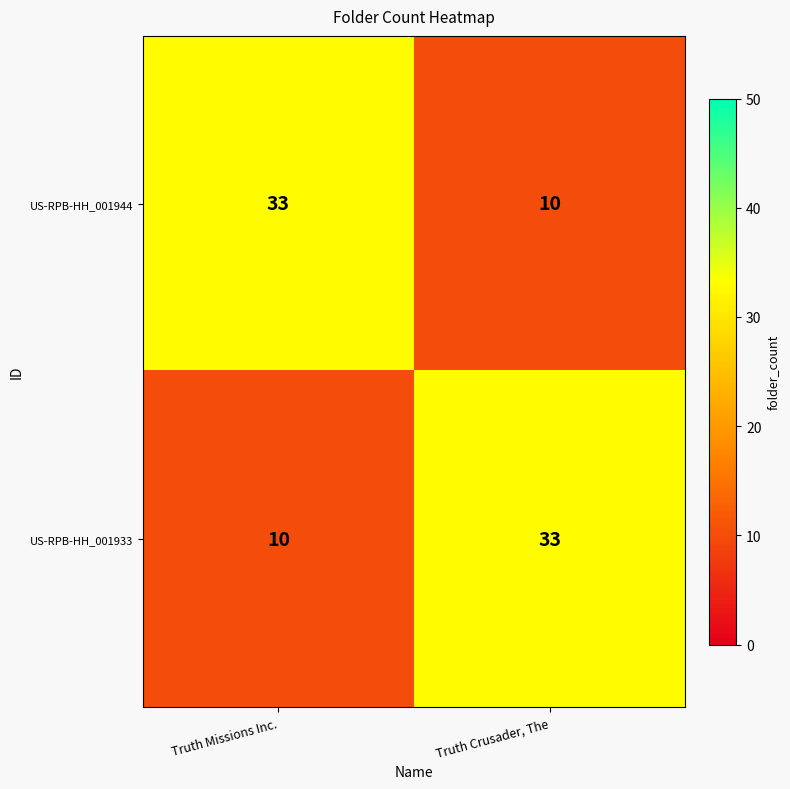

How many distinct data groups are displayed?

2